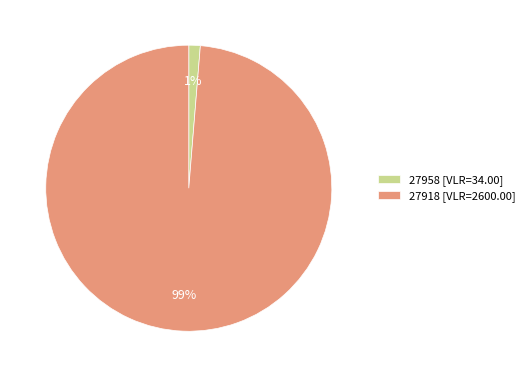

The 27958 slice represents 11% of the pie. True or false?

False